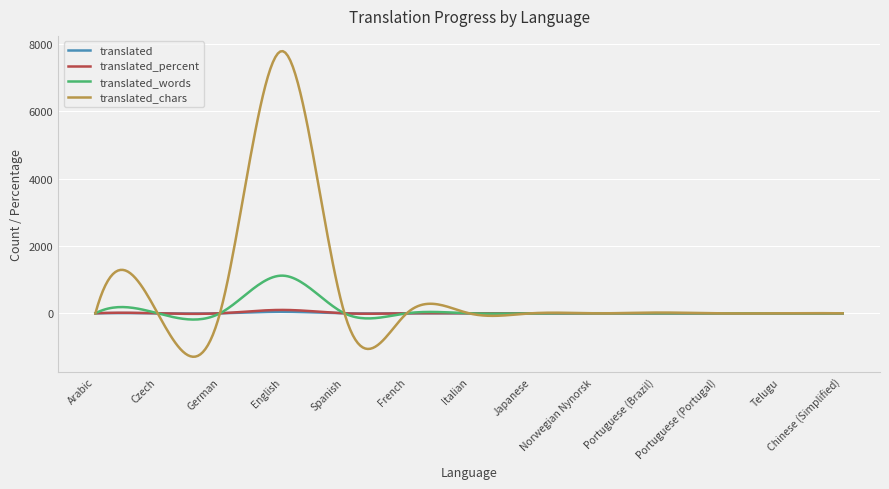

What is the maximum value for translated_chars?

7786.1